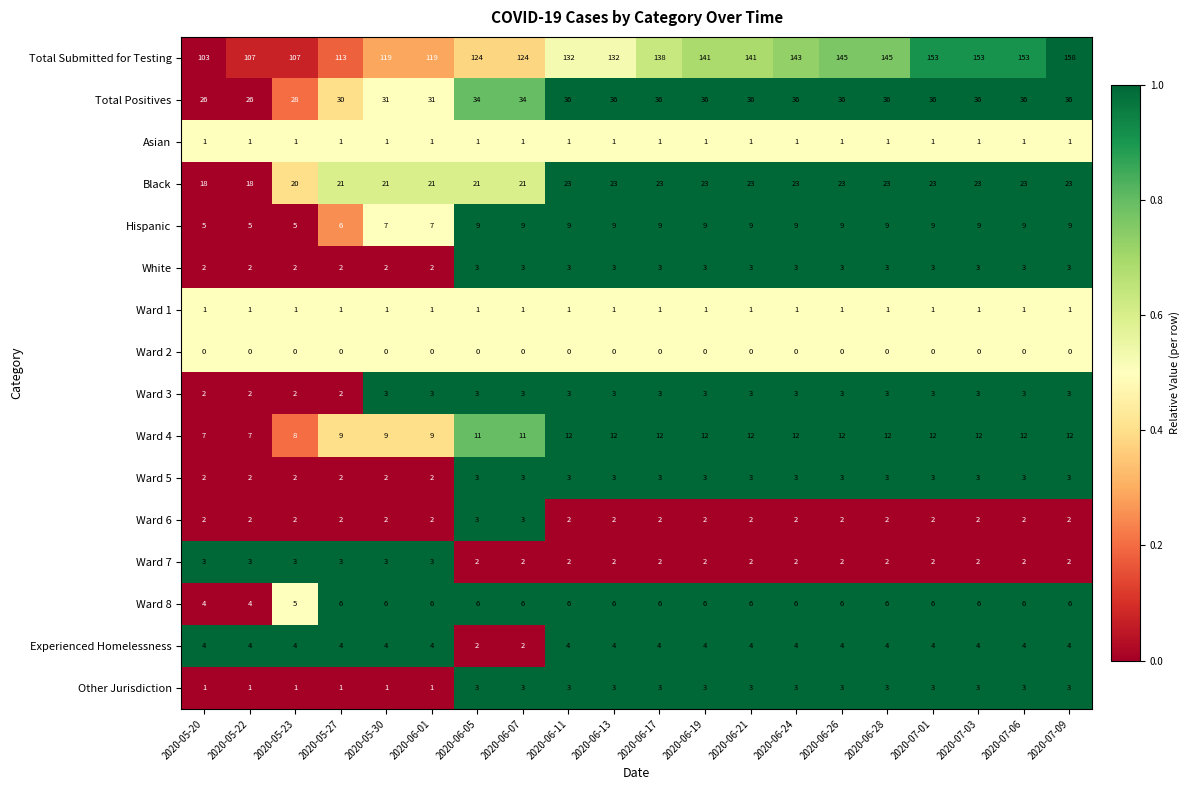

At which category is the sum across all series the highest?

2020-07-09